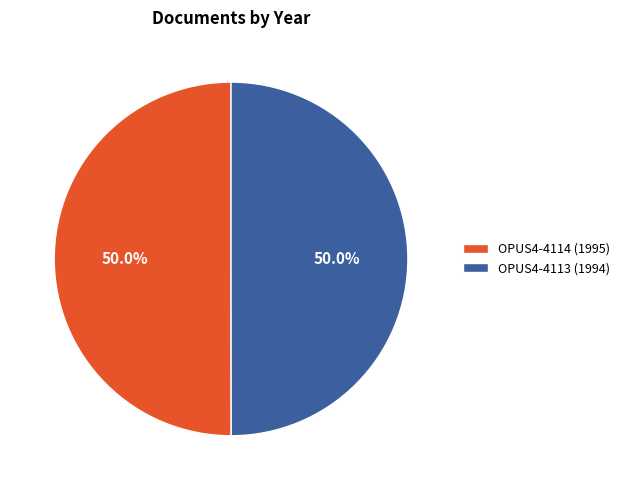

Is it true that OPUS4-4113 (1994) is 45% of the pie?

False